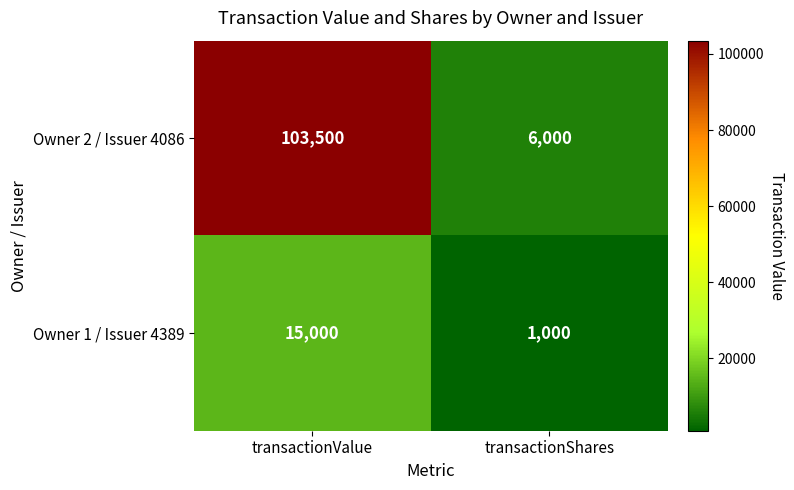

True or false: Owner 2 / Issuer 4086 has a value of 103500 at transactionValue.

True